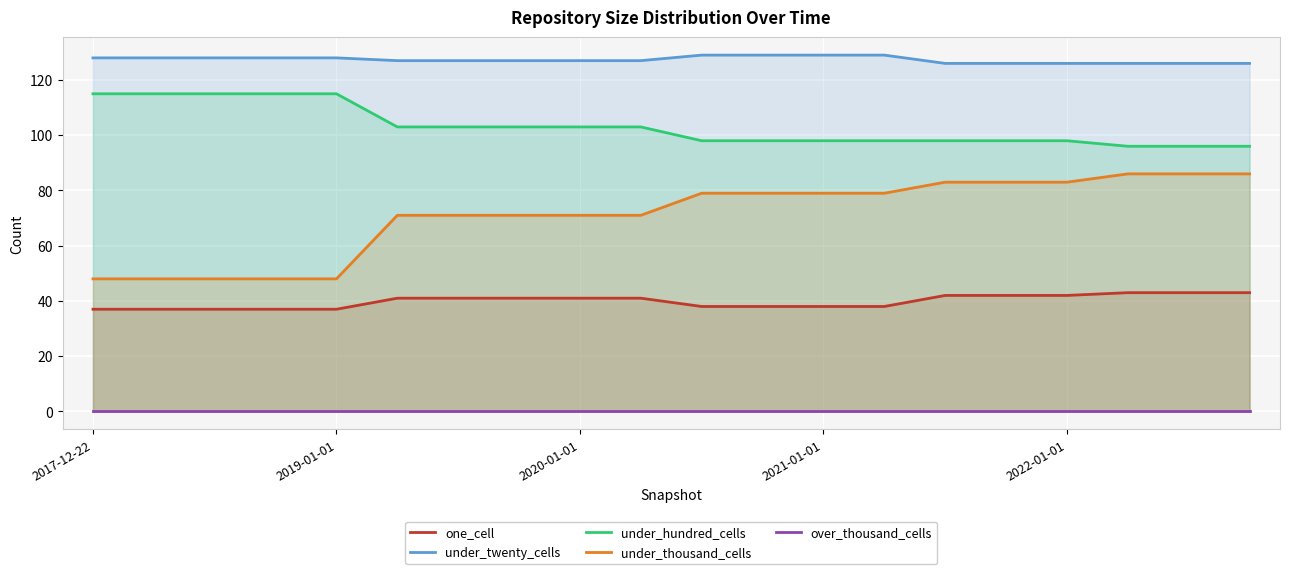

True or false: under_thousand_cells and under_hundred_cells intersect in this chart.

False